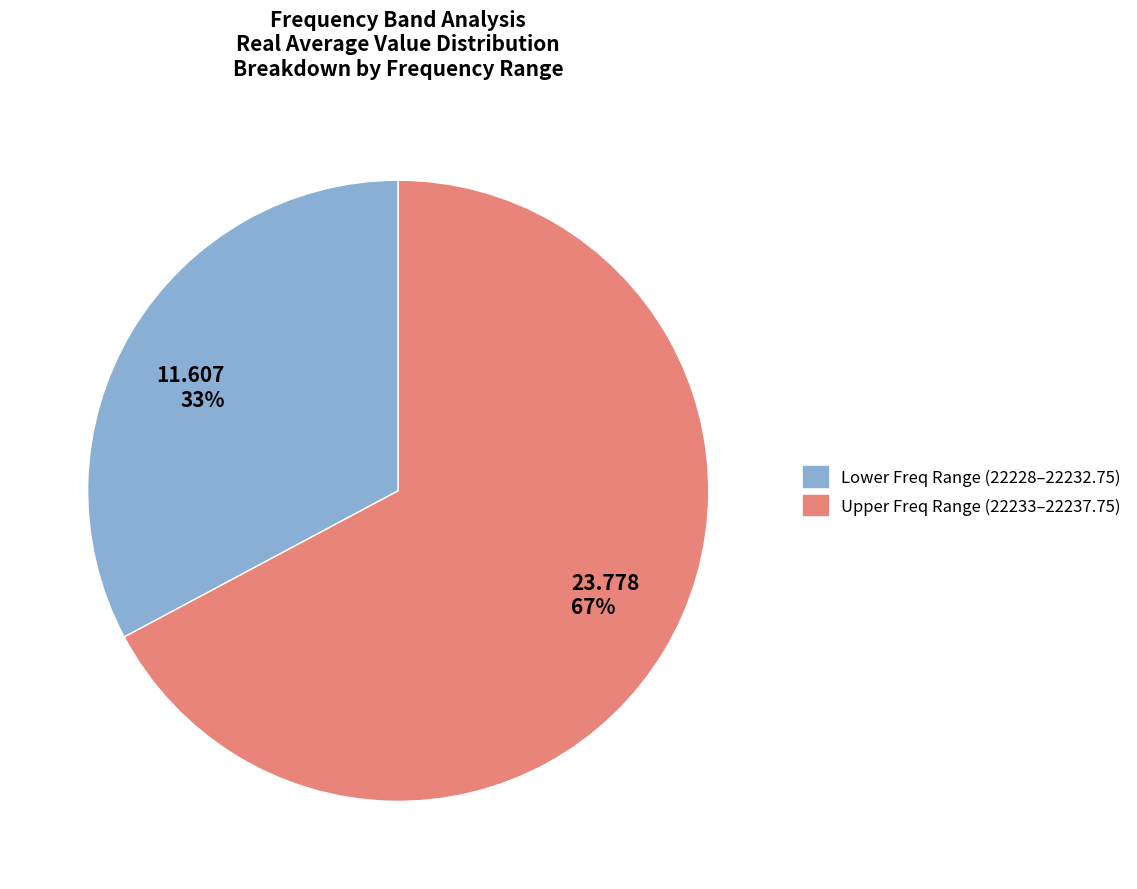

Which category has the biggest portion of the pie?

23.778 67%